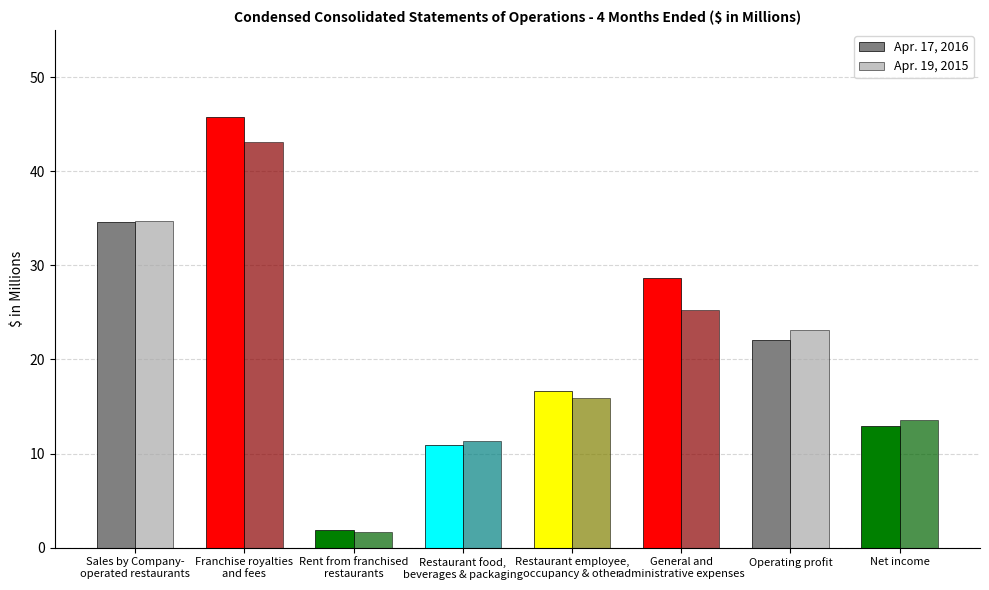

What is the difference between the second highest and minimum values in the Apr. 19, 2015 series?

33.0